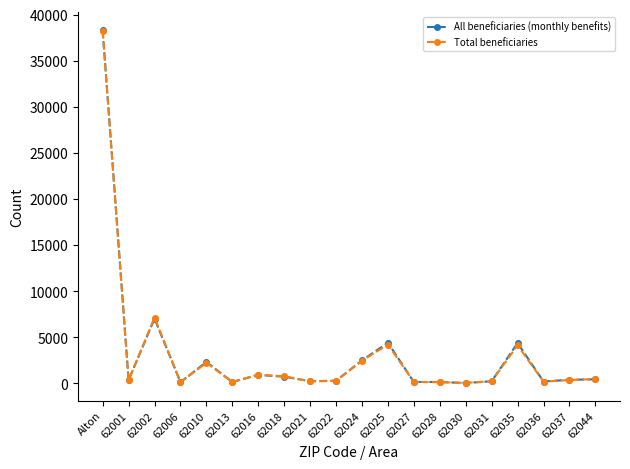

Which series changed the most between Alton and 62030?

All beneficiaries (monthly benefits)